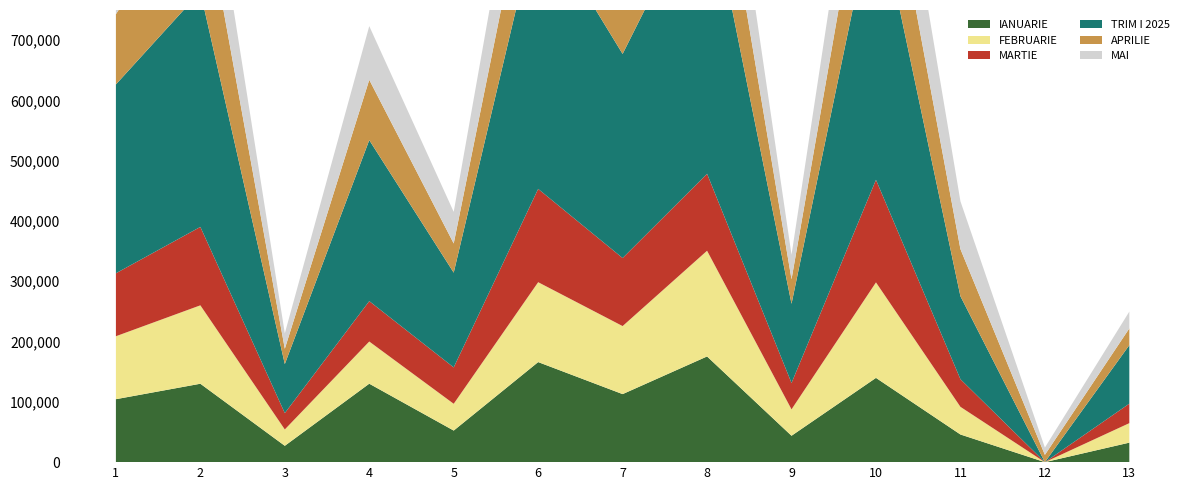

Reading right to left, extract all data points from this chart.

IANUARIE: 32340.4	0.0	45872.7	139765.9	43777.3	175331.1	112854.1	165986.4	52375.4	130113.6	27114.7	130063.1	104423.7
FEBRUARIE: 32340.4	0.0	45872.7	158406.0	43777.3	175331.1	112854.1	132506.1	44428.6	69972.0	27114.7	130063.1	104423.7
MARTIE: 32340.4	0.0	45872.7	170121.6	43777.3	127637.1	112854.1	154750.3	60360.0	67004.0	27114.7	130063.1	104423.7
TRIM I 2025: 97021.2	0.0	137618.1	468293.5	131331.9	478299.2	338562.3	453242.8	157164.0	267089.6	81344.0	390189.3	313271.2
APRILIE: 27808.0	12064.4	78217.0	170121.6	40635.6	181696.0	127329.0	148802.0	48402.0	100043.0	25374.0	180986.4	116539.2
MAI: 27883.1	12064.5	79298.8	159731.4	40635.6	159433.1	120561.9	151080.9	52388.0	89029.9	25521.0	137926.4	106300.9